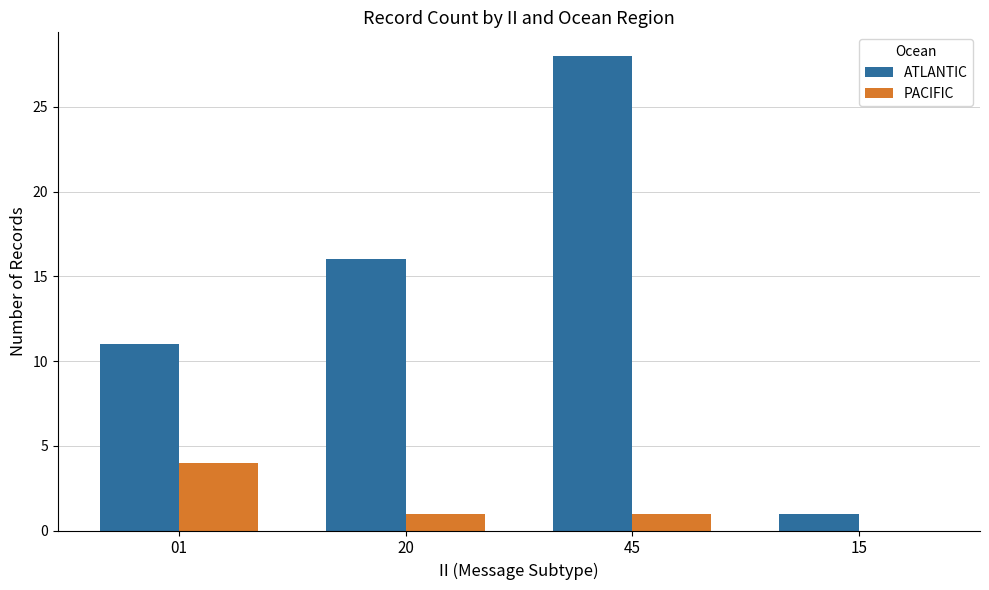

Count the number of categories in the chart.

4